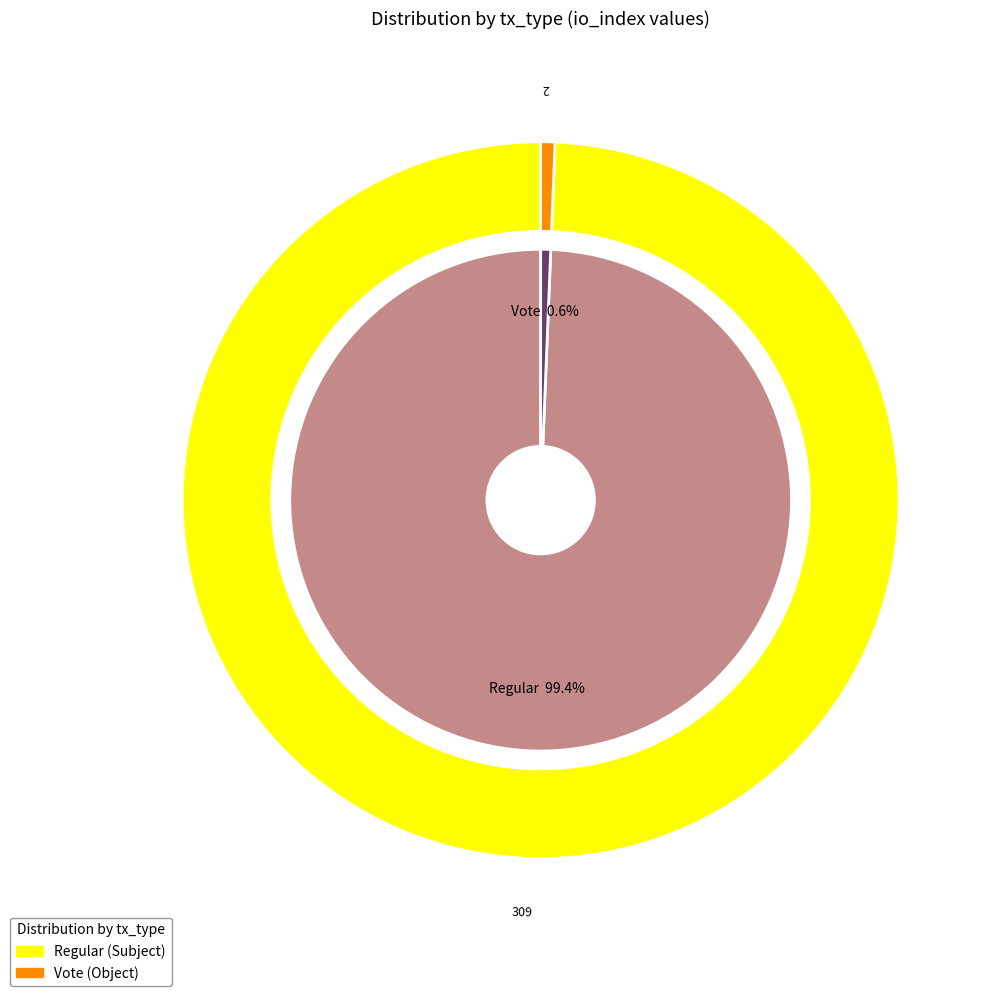

How many segments does this pie chart have?

2